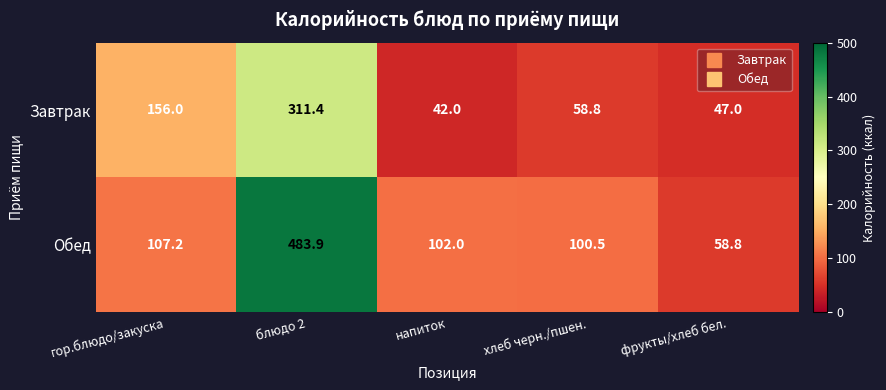

The Завтрак series shows 24.6 at фрукты/хлеб бел.. True or false?

False